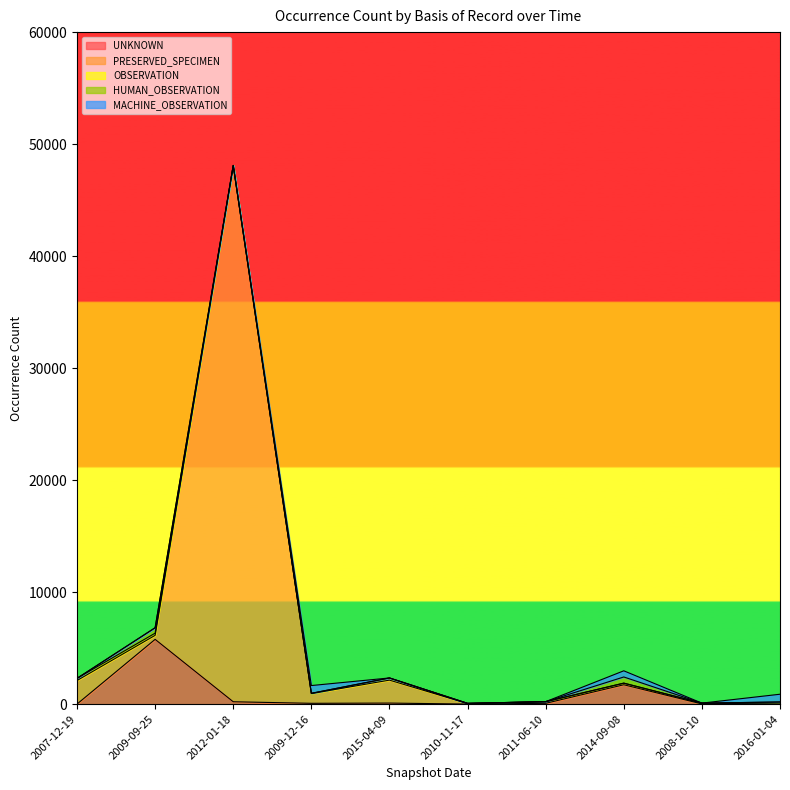

Is it true that UNKNOWN equals 0 at 2016-01-04?

True